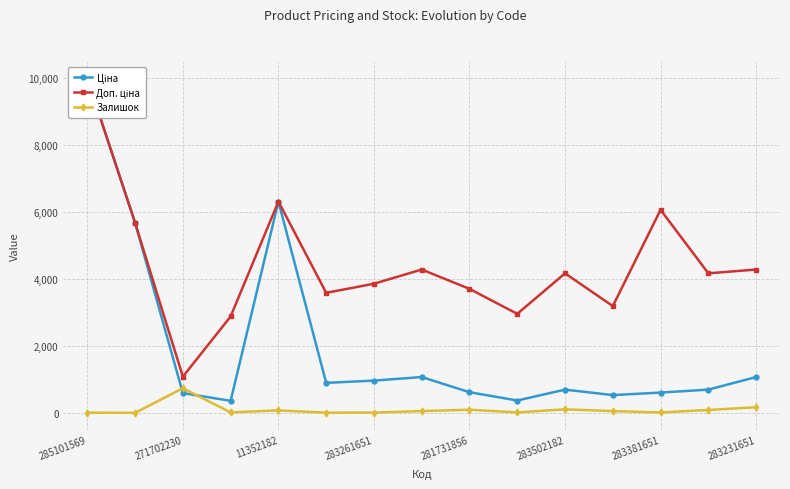

What is the smallest value displayed?

2.0